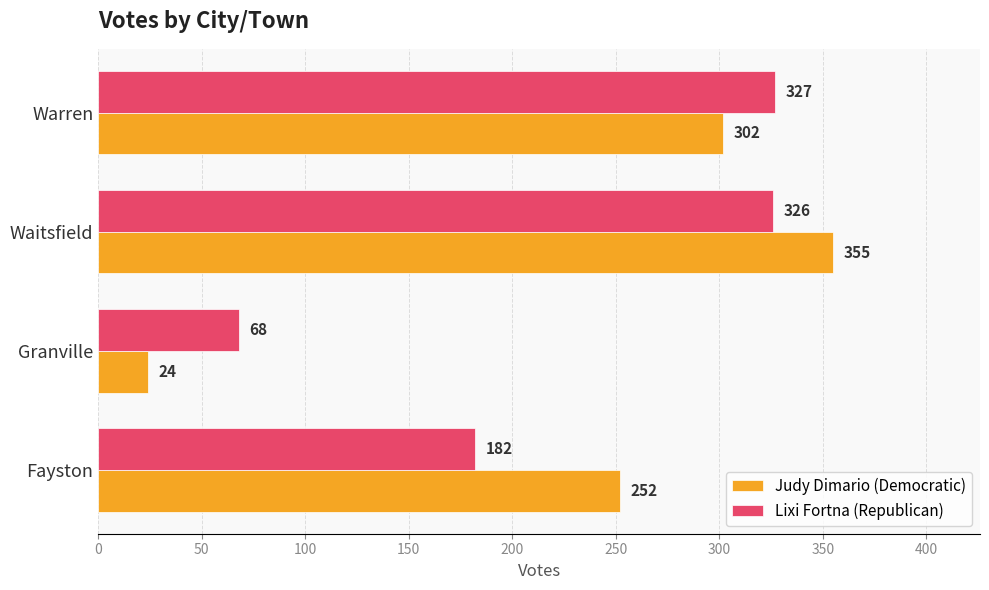

What is the spread (max minus min) of values at Fayston?

70